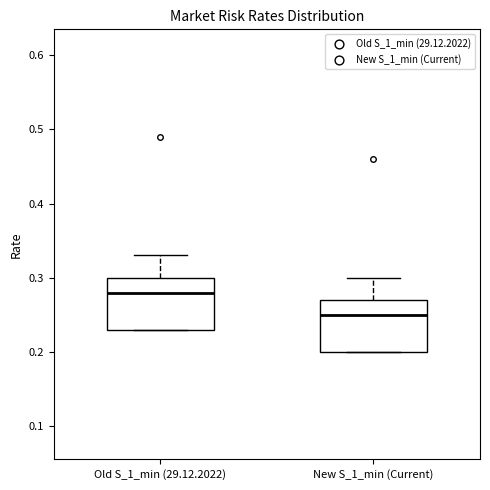

Where does the median line of the box for Old S_1_min (29.12.2022) sit on the y-axis? The values are not printed on the chart, so give them approximately, as read against the axis.

0.28